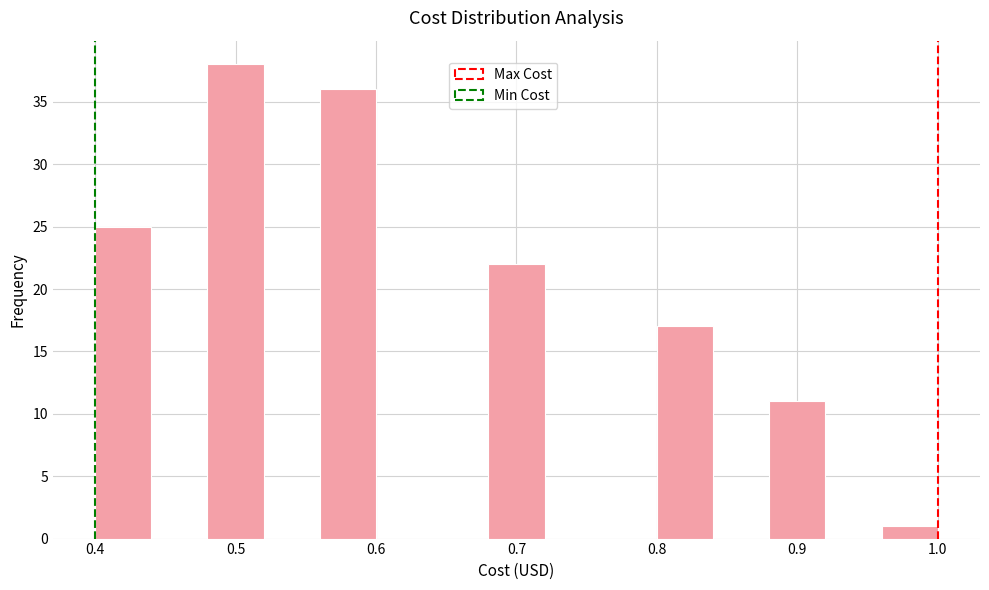

What is the height of the bar covering 0.56 to 0.60 on the x-axis? The values are not printed on the chart, so give them approximately, as read against the axis.

36